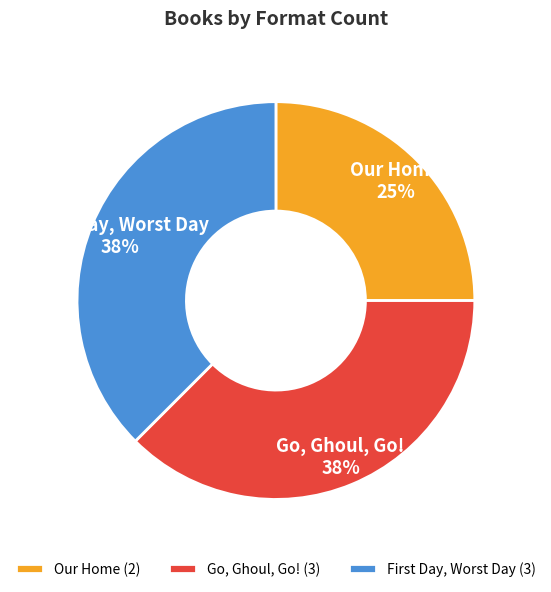

What is the ratio of the value at Our Home to the value at Go, Ghoul, Go!?

0.7